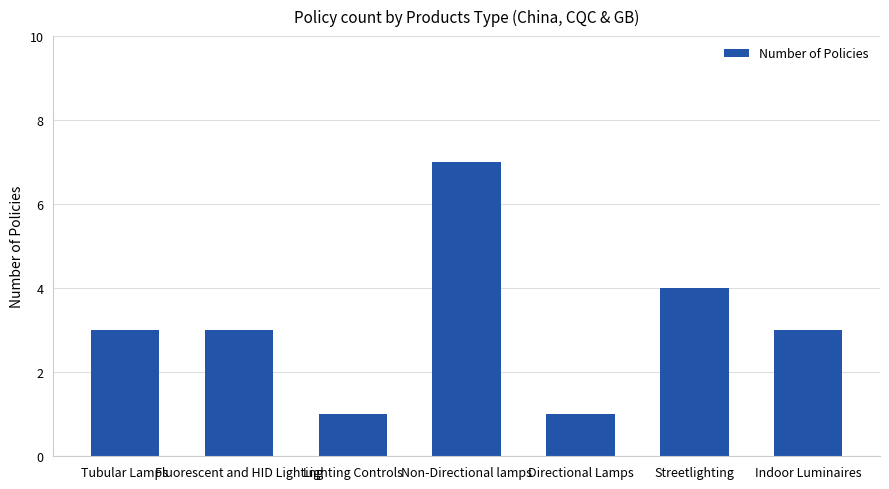

Where is the data nearest to the value 4?

Streetlighting